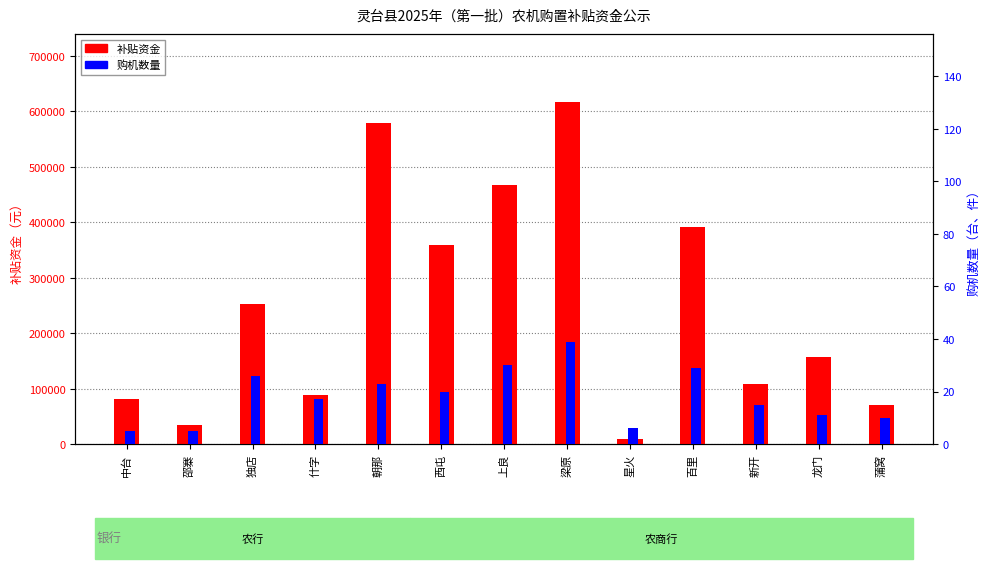

What is the lowest value of the 补贴资金 series?

8590